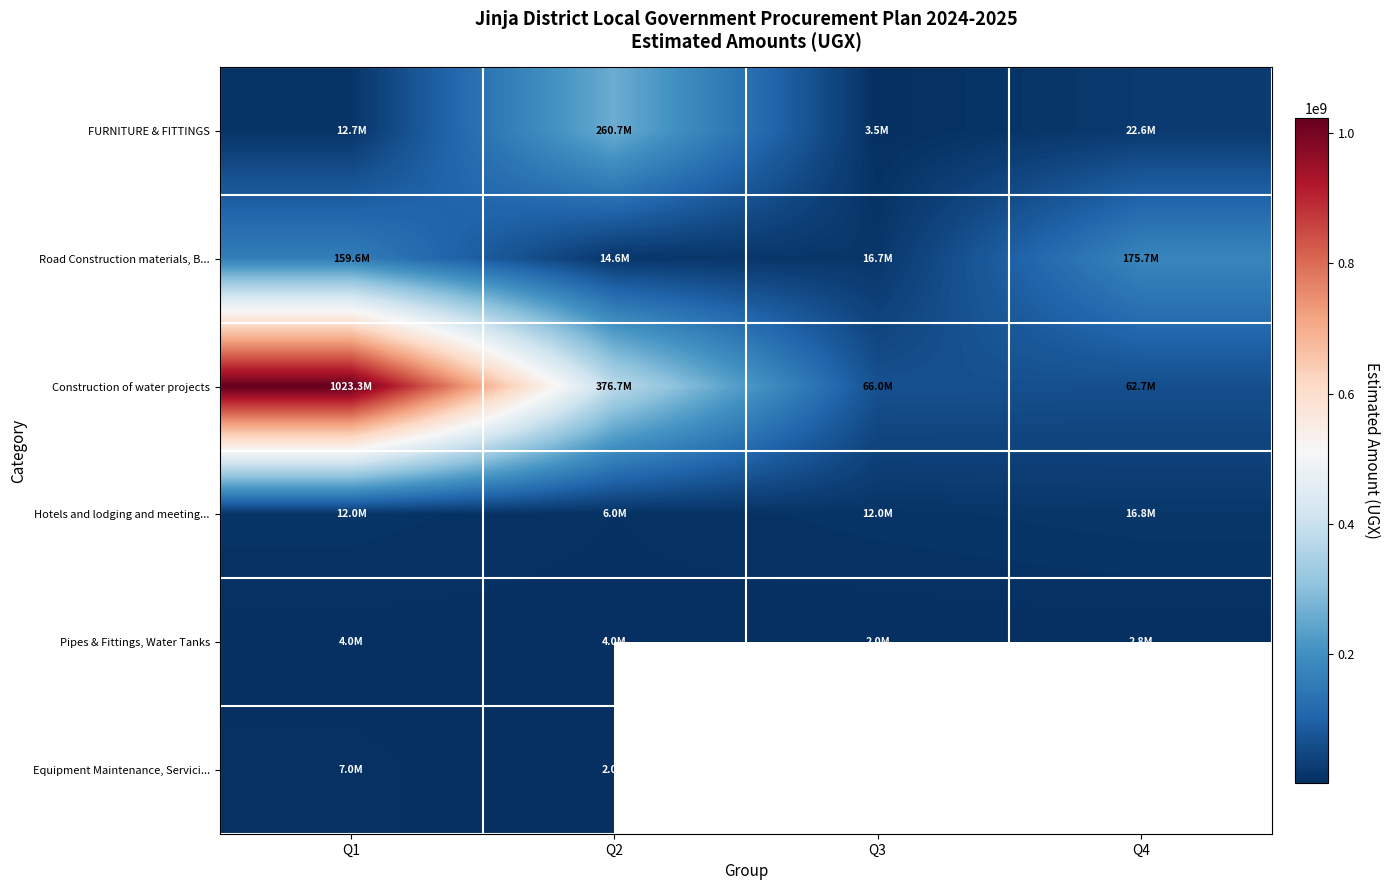

Rank the series at Q4 from lowest to highest value.

Pipes & Fittings, Water Tanks, Hotels and lodging and meeting..., FURNITURE & FITTINGS, Construction of water projects, Road Construction materials, B..., Equipment Maintenance, Servici...